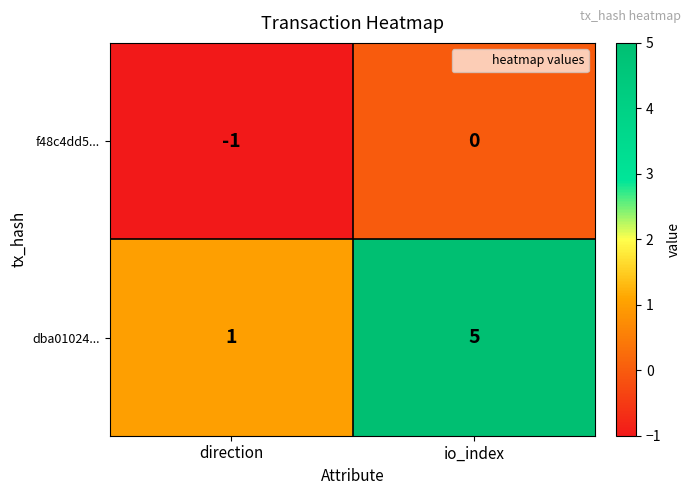

What is the sum of the dba01024... values at io_index and direction?

6